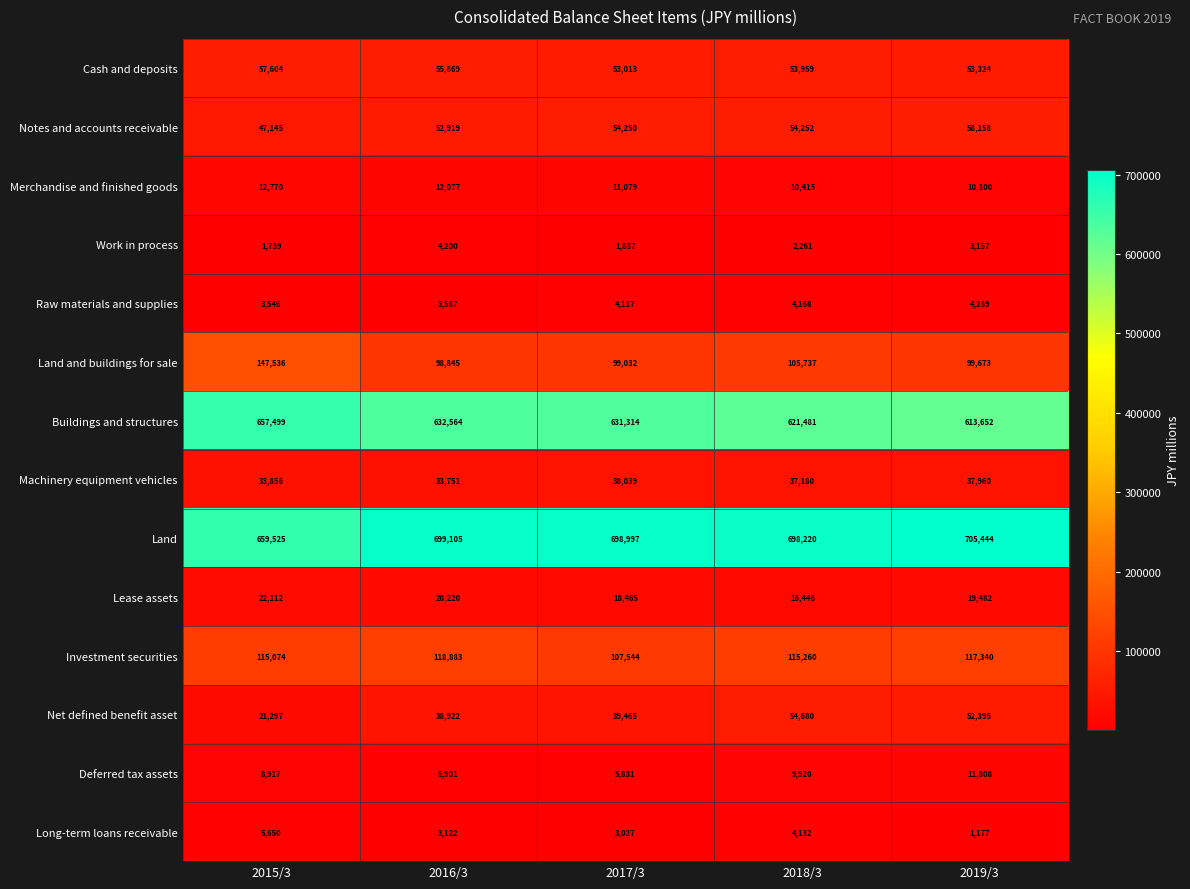

What is the total value across all series at 2016/3?

1779965